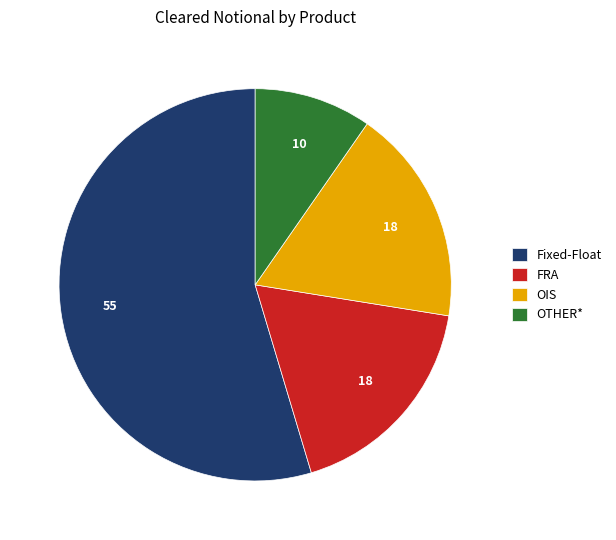

Count the number of slices in the pie.

4